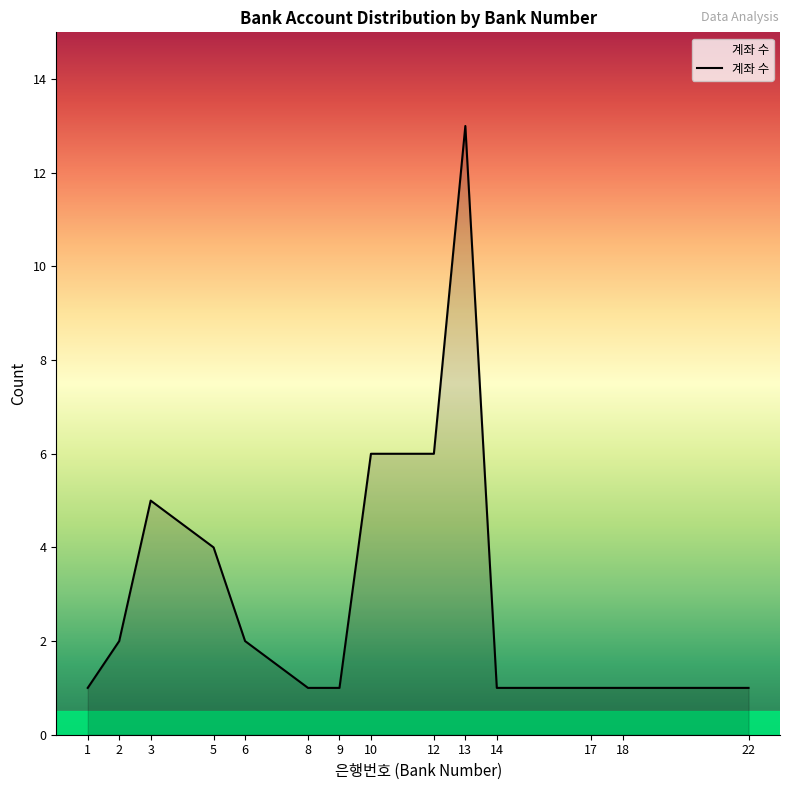

What is the minimum value shown in the chart?

1